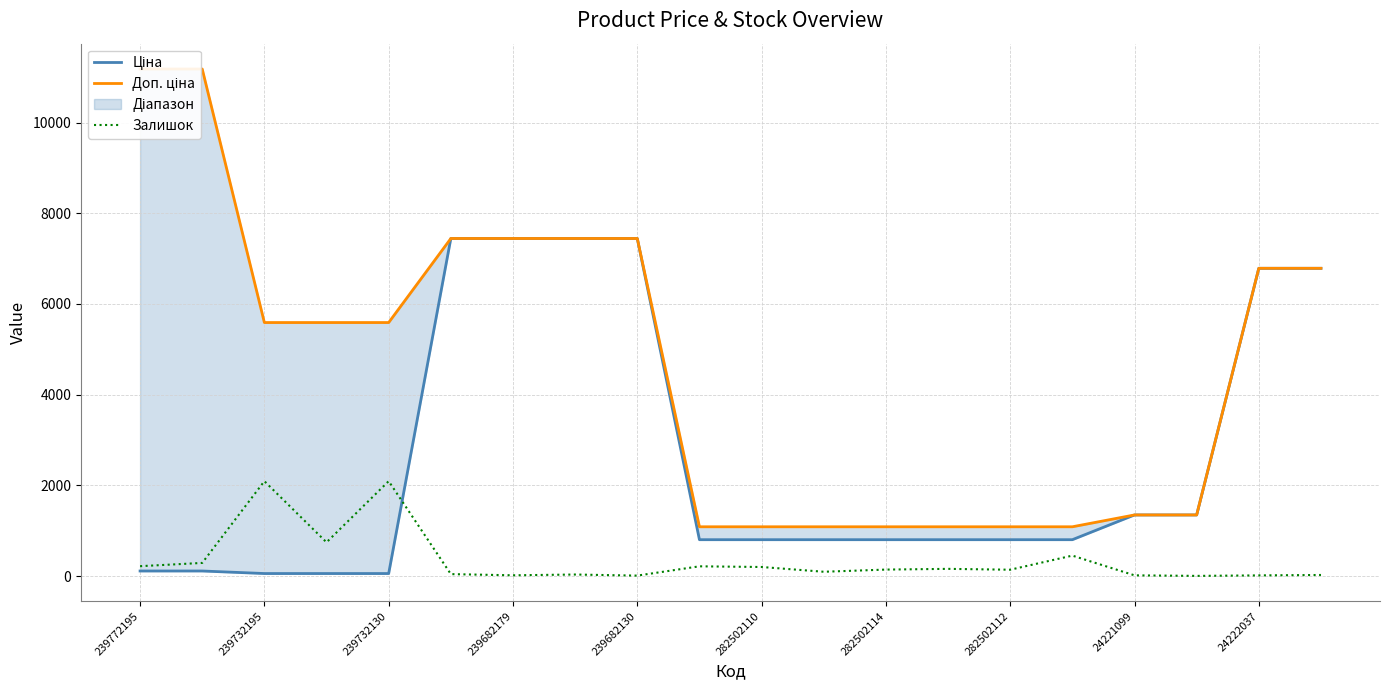

Which series has the largest total across all categories?

Доп. ціна